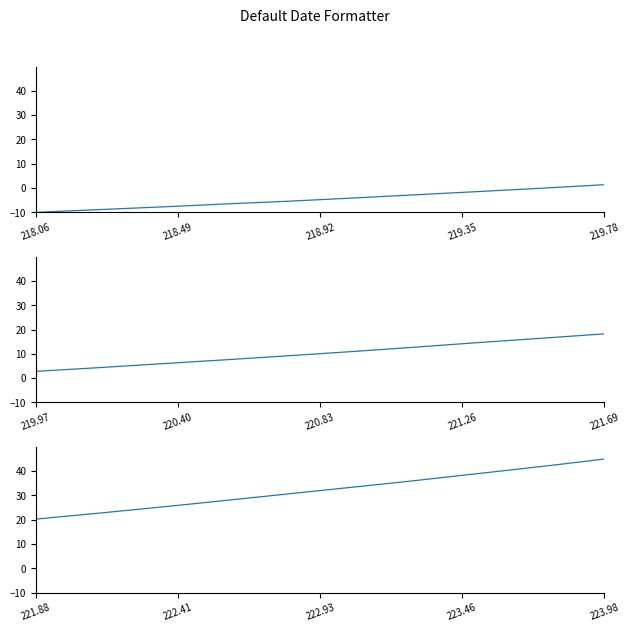

How many lines are shown in the chart?

1